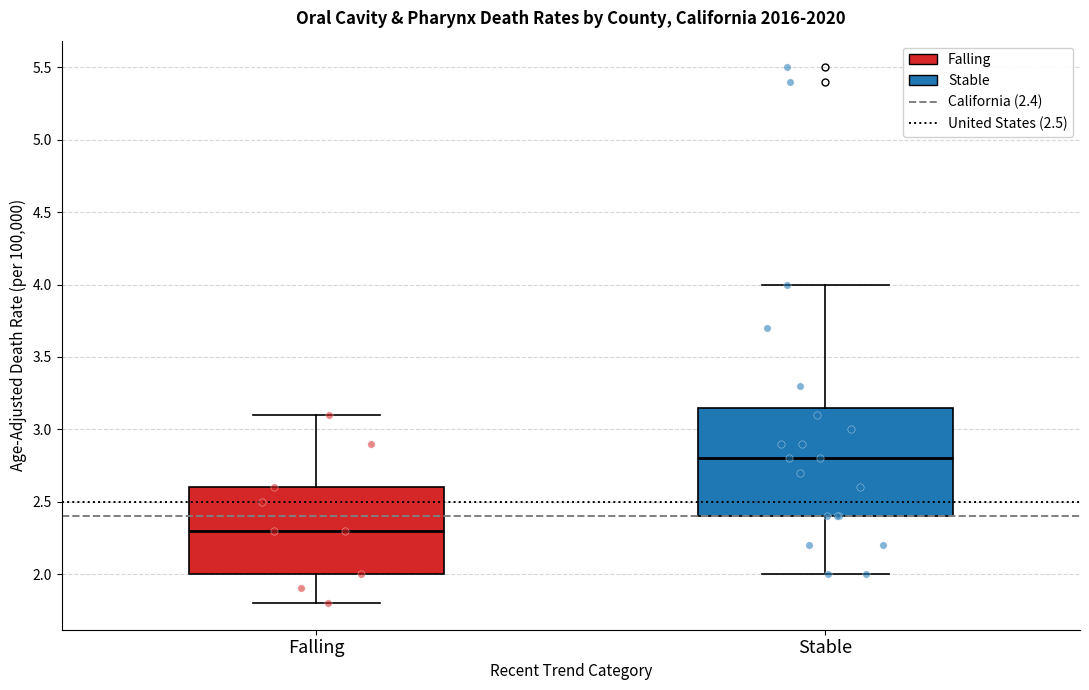

Where does the lower whisker of the box for Falling end on the y-axis? The values are not printed on the chart, so give them approximately, as read against the axis.

1.80